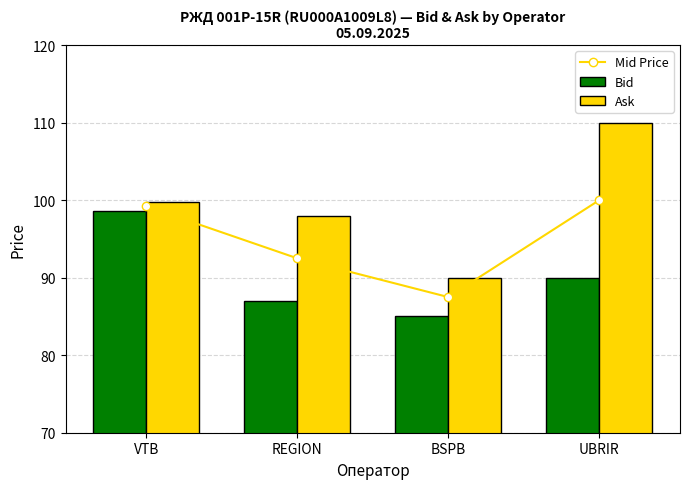

What is the label of the 1st bar from the right?

UBRIR